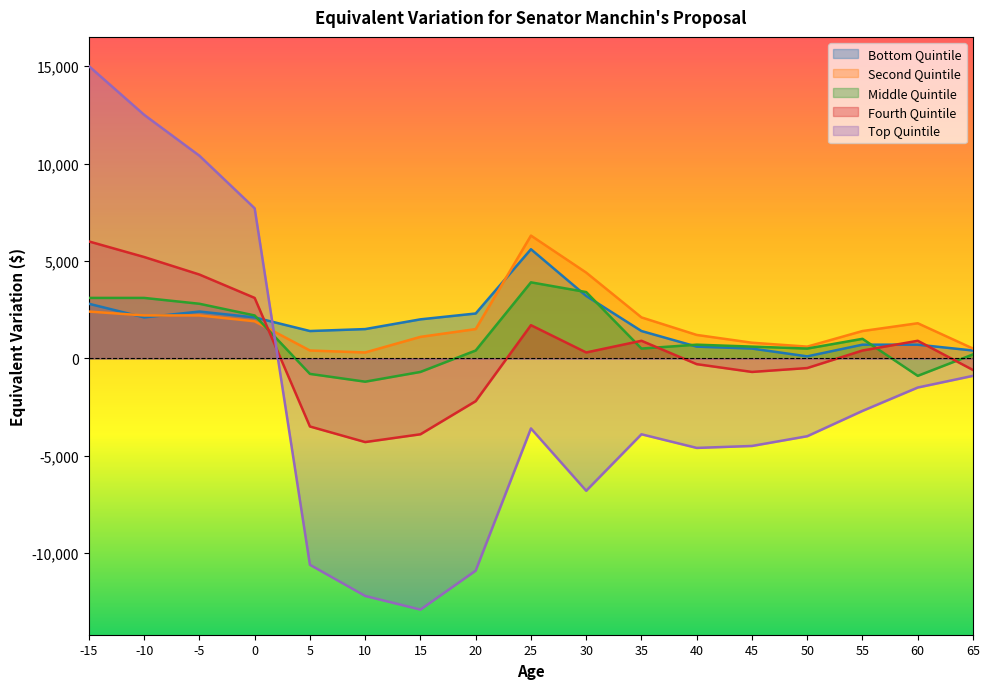

True or false: Second Quintile has a value of 2200 at -5.

True